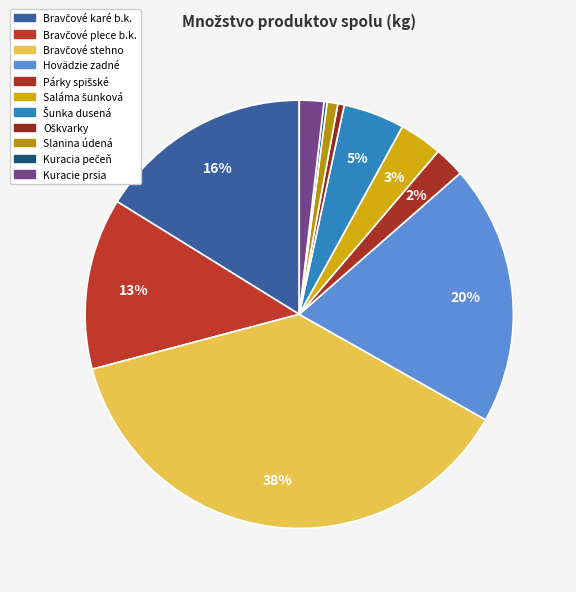

Which category has the biggest portion of the pie?

Bravčové stehno